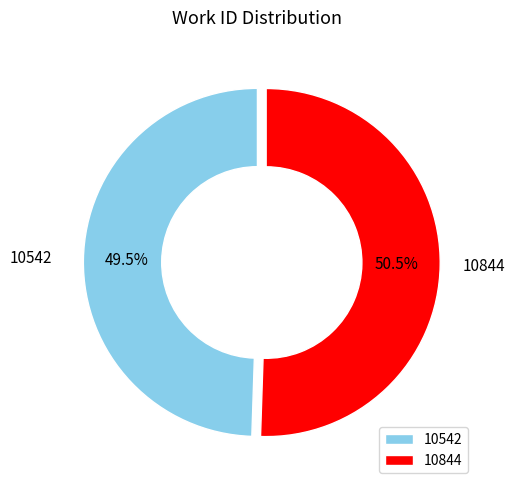

True or false: 10542 accounts for 61% of the total.

False